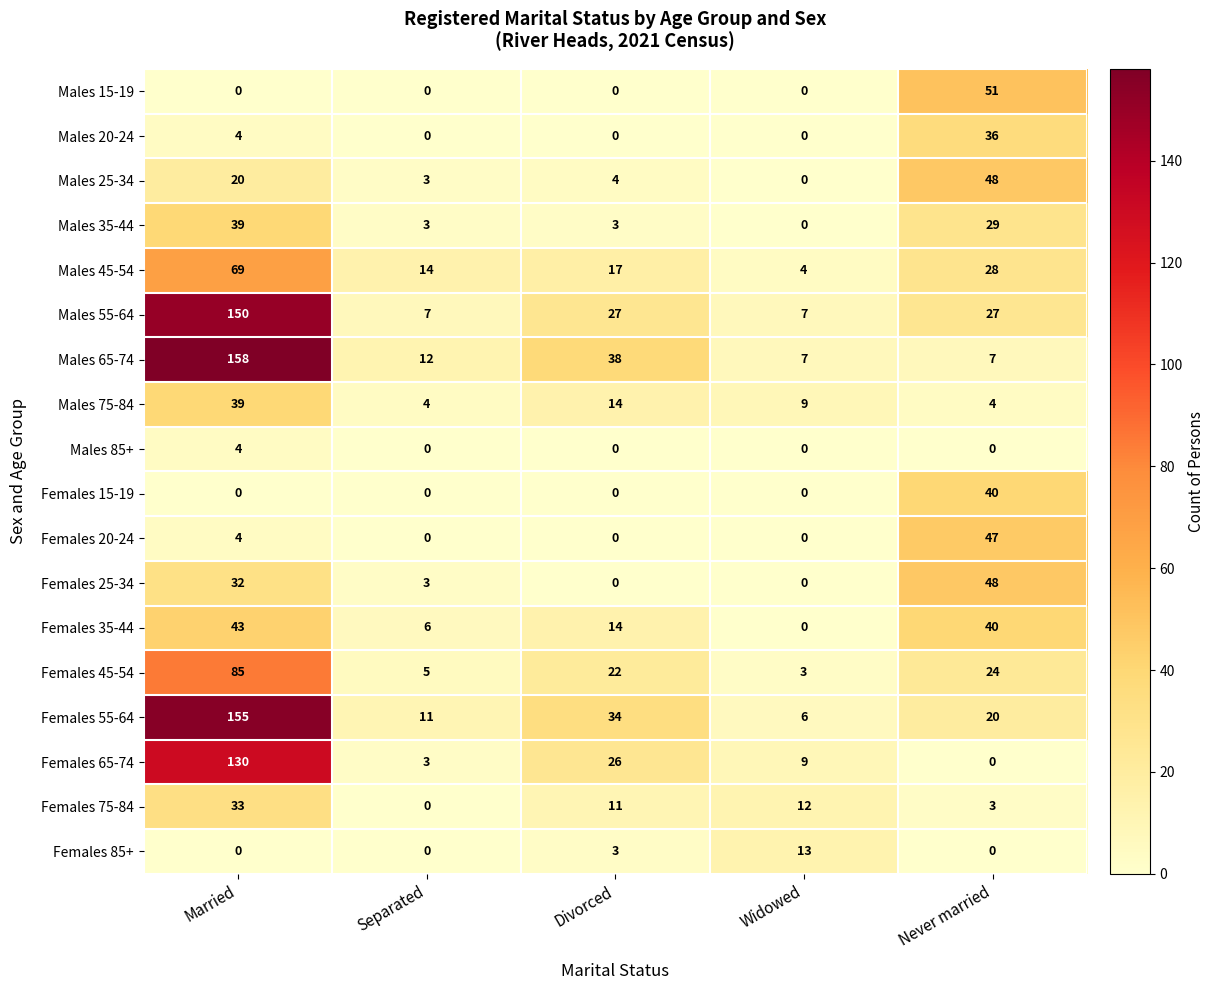

Between Separated and Widowed, which series saw the biggest shift?

Females 85+